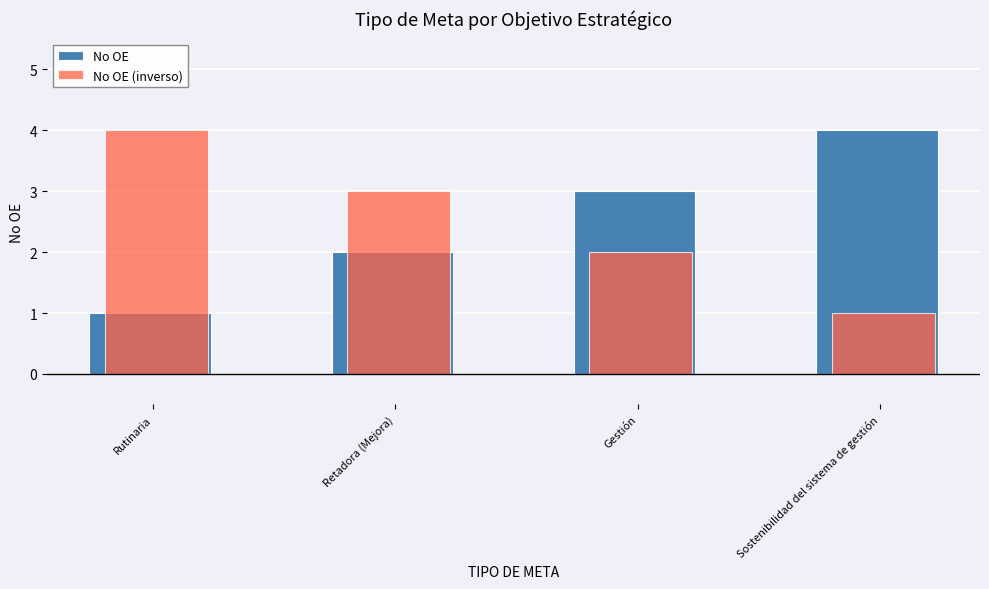

Is the value of No OE at Retadora (Mejora) greater than the value of No OE (inverso) at Rutinaria?

No